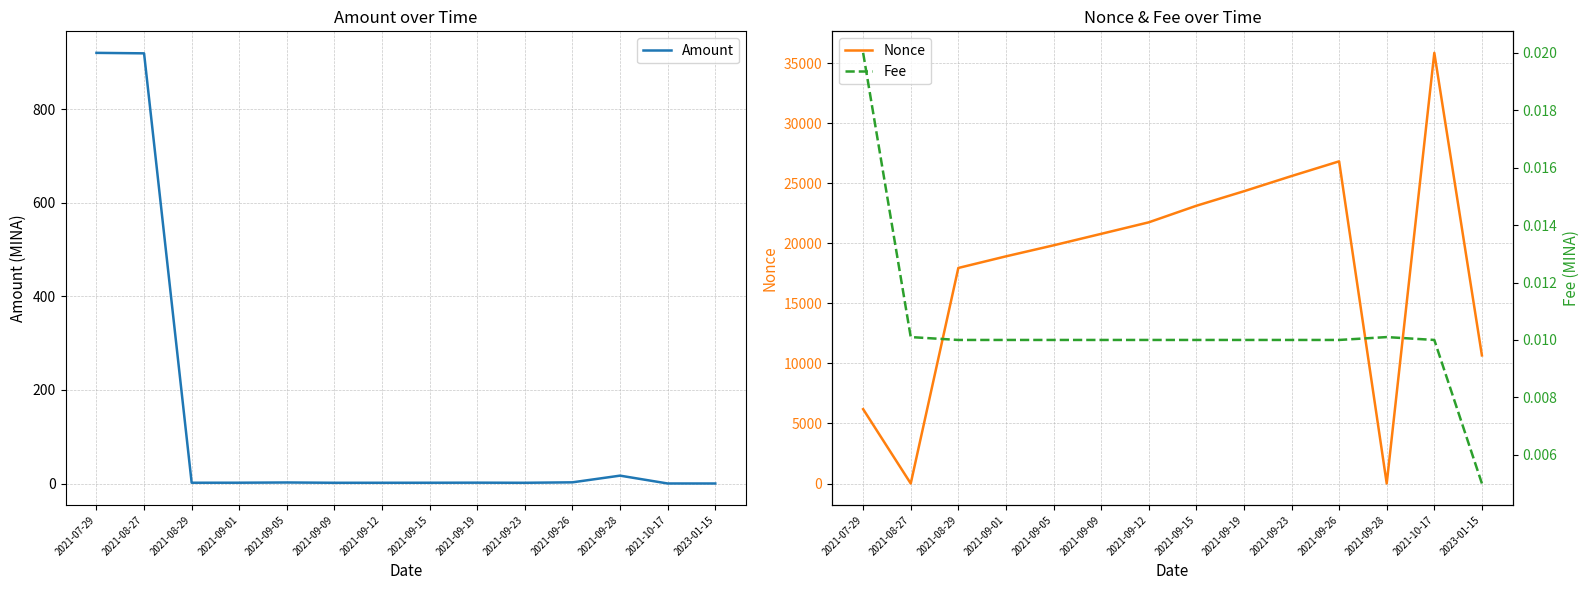

True or false: Nonce has a value of 9370.3 at 2021-08-29.

False